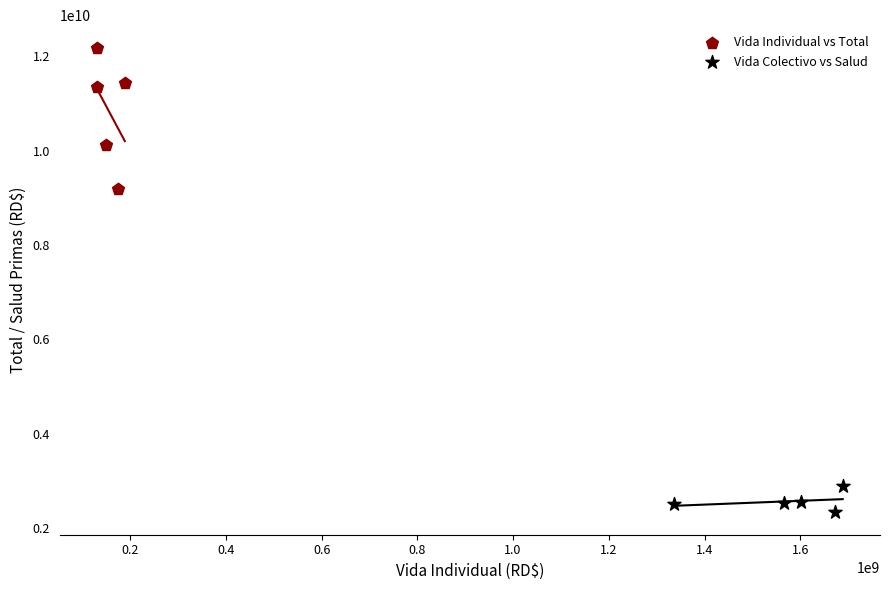

Which series has the largest Y range (max minus min)?

Vida Individual vs Total